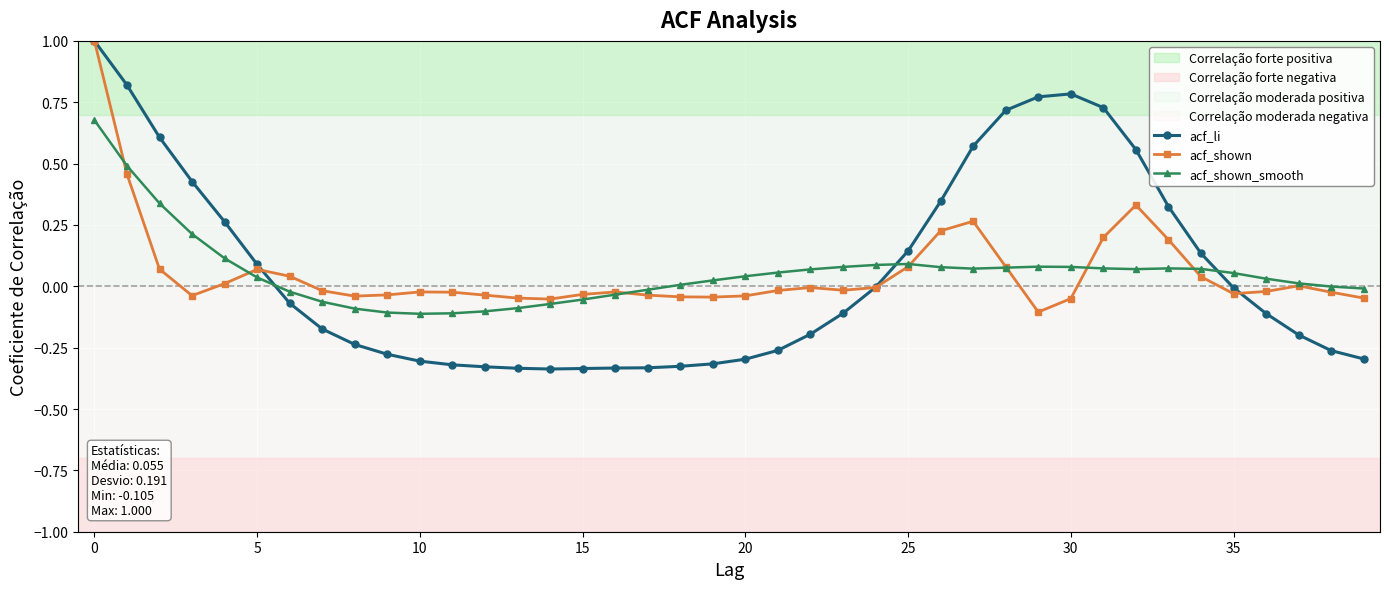

Which series has the largest range (max minus min)?

acf_li